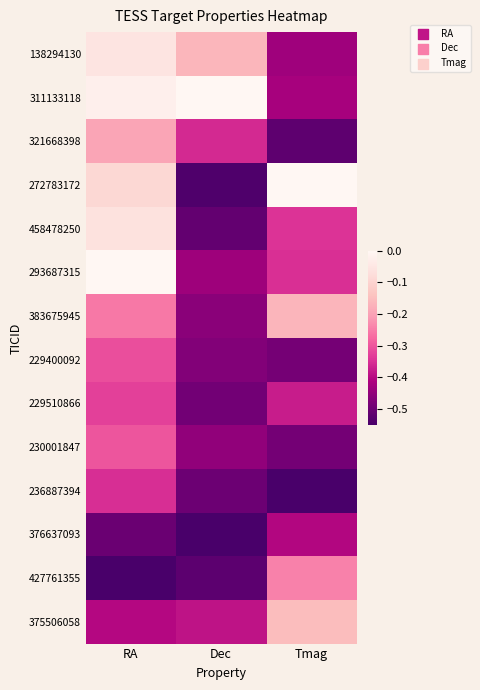

Rank the series at Tmag from highest to lowest value.

272783172, 375506058, 383675945, 427761355, 458478250, 293687315, 229510866, 376637093, 311133118, 138294130, 229400092, 230001847, 321668398, 236887394